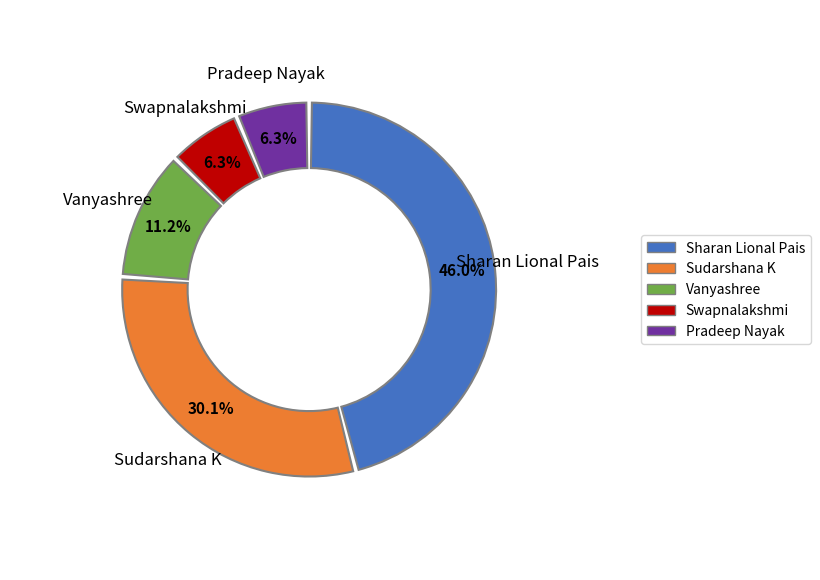

To the nearest percent, what portion does Mr.Pradeep Nayak represent?

6%